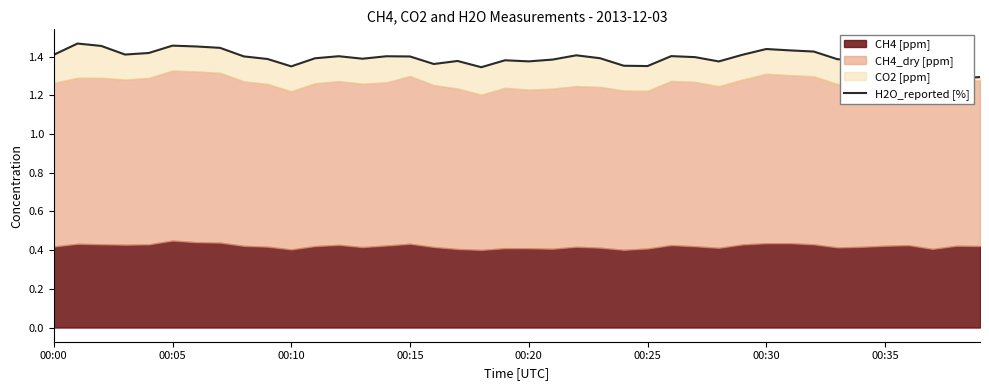

Which has a higher value, 12 or 11?

12